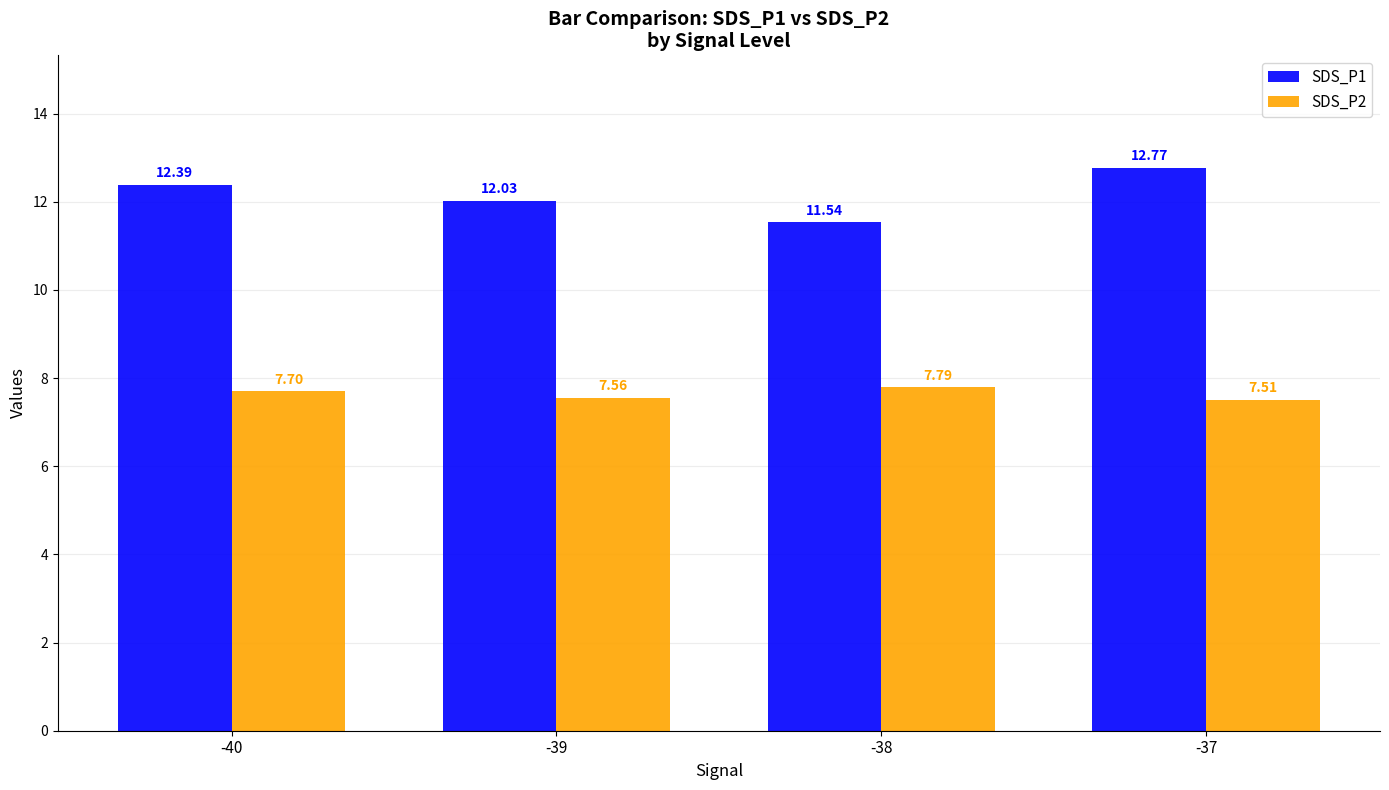

Rank the series by their maximum value, from highest to lowest.

SDS_P1, SDS_P2